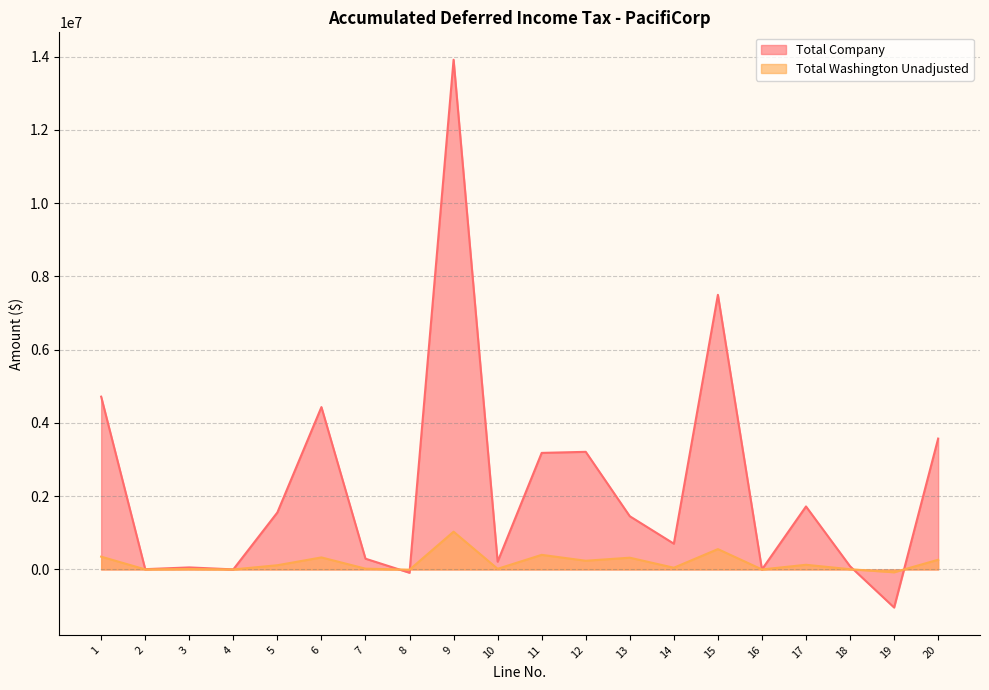

Reading right to left, transcribe all the data shown in this chart.

Total Company: 20=3571939.4	19=-1038798.5	18=87427.1	17=1719411.5	16=28.5	15=7495623.5	14=703242.9	13=1452443.9	12=3210520.1	11=3181384.5	10=211798.1	9=13913167.7	8=-90264.5	7=293841.4	6=4431598.3	5=1555628.9	4=1732.5	3=55611.0	2=7981.1	1=4716313.8
Total Washington Unadjusted: 20=264622.5	19=-76958.0	18=6201.4	17=127380.4	16=6.3	15=555303.5	14=46748.1	13=320802.5	12=237847.2	11=398515.3	10=17561.5	9=1030738.9	8=-6687.1	7=21768.9	6=328309.2	5=115246.7	4=128.4	3=12282.9	2=1762.8	1=349402.0